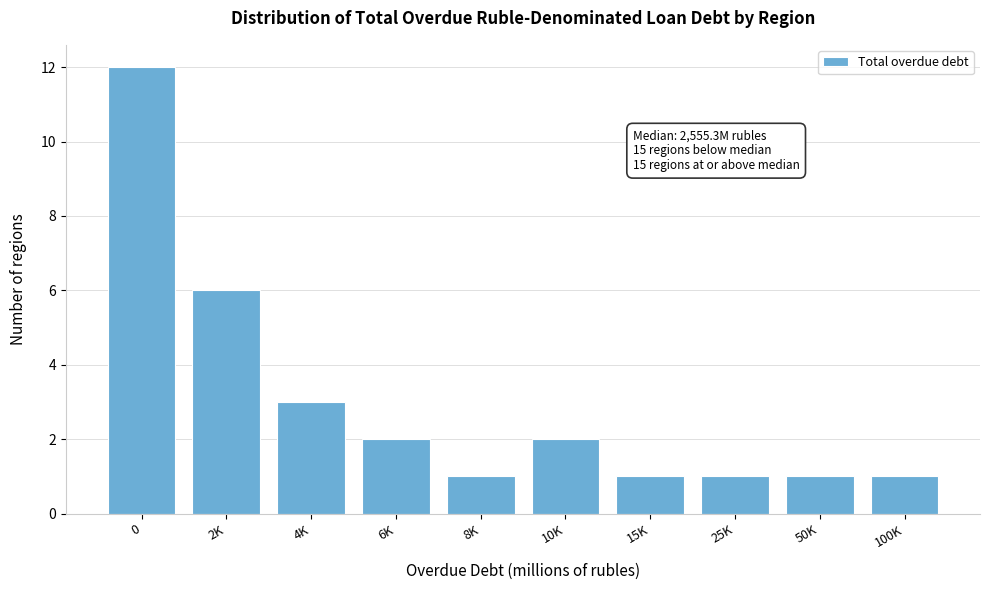

Reading left to right, transcribe all the data shown in this chart.

0=12	2K=6	4K=3	6K=2	8K=1	10K=2	15K=1	25K=1	50K=1	100K=1